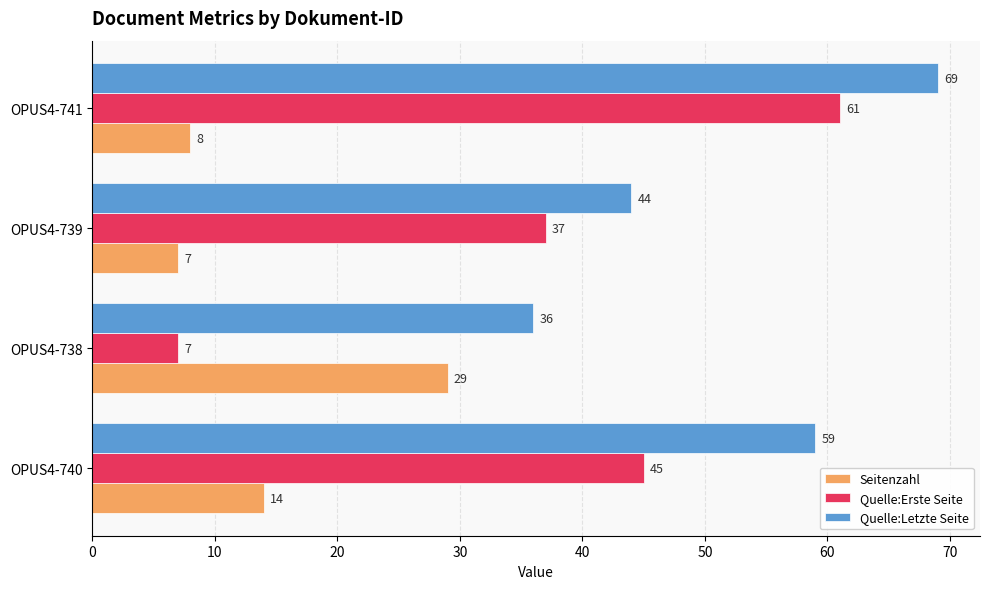

Is it true that Seitenzahl equals 7 at OPUS4-739?

True